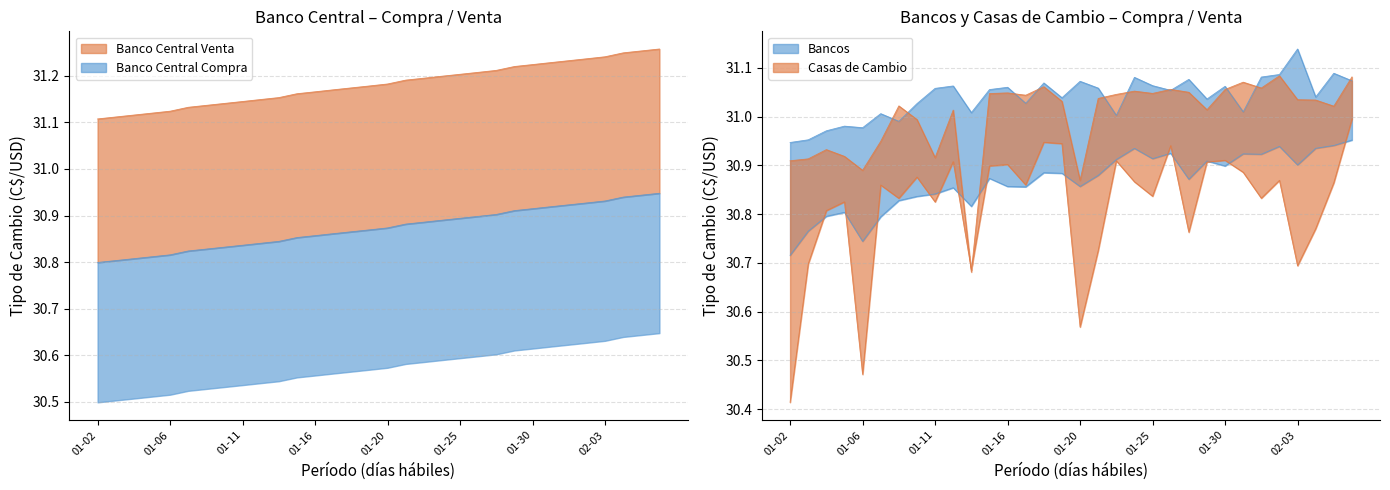

What is the value of the Casas Compra point at the 20th from the left?

30.9